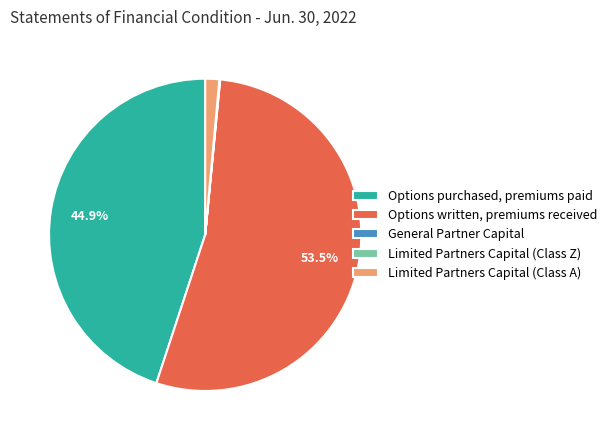

Does any single category account for the majority?

Yes